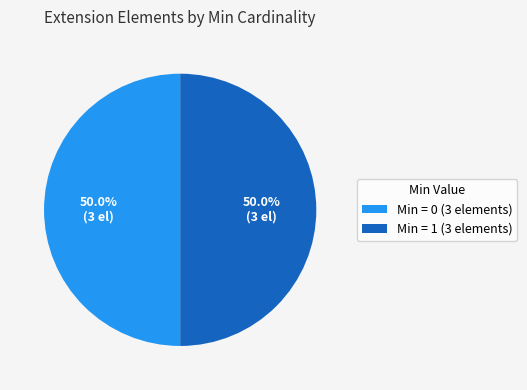

Combined, what portion of the pie is Min = 0 (3 elements) and Min = 1 (3 elements)?

100.0%